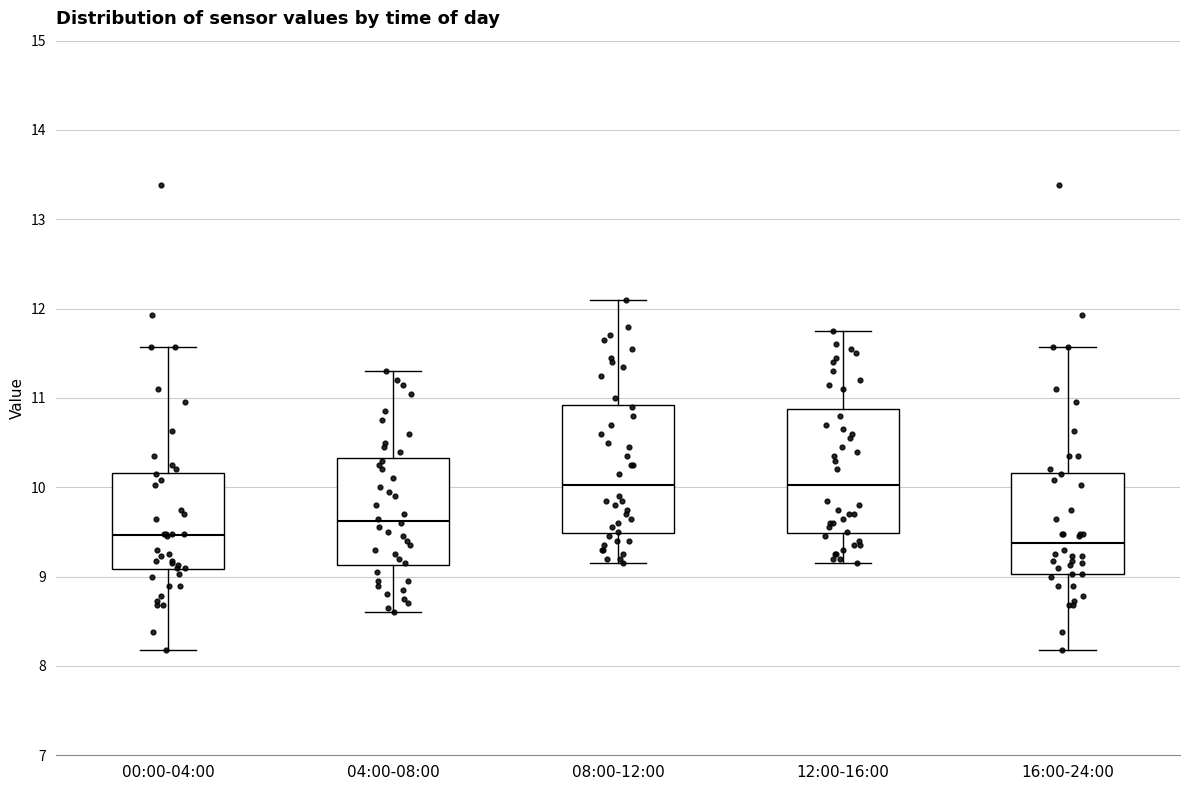

Reading left to right, transcribe this box plot: for each box, give where its median line is, the range the box spans, and where its two whiskers end, as read against the y-axis. The values are not printed on the chart, so give them approximately, as read against the axis.

00:00-04:00: median 9.5, box 9.1 to 10.2, whiskers 8.2 to 11.6
04:00-08:00: median 9.6, box 9.1 to 10.3, whiskers 8.6 to 11.3
08:00-12:00: median 10.0, box 9.5 to 10.9, whiskers 9.2 to 12.1
12:00-16:00: median 10.0, box 9.5 to 10.9, whiskers 9.2 to 11.8
16:00-24:00: median 9.4, box 9.0 to 10.2, whiskers 8.2 to 11.6